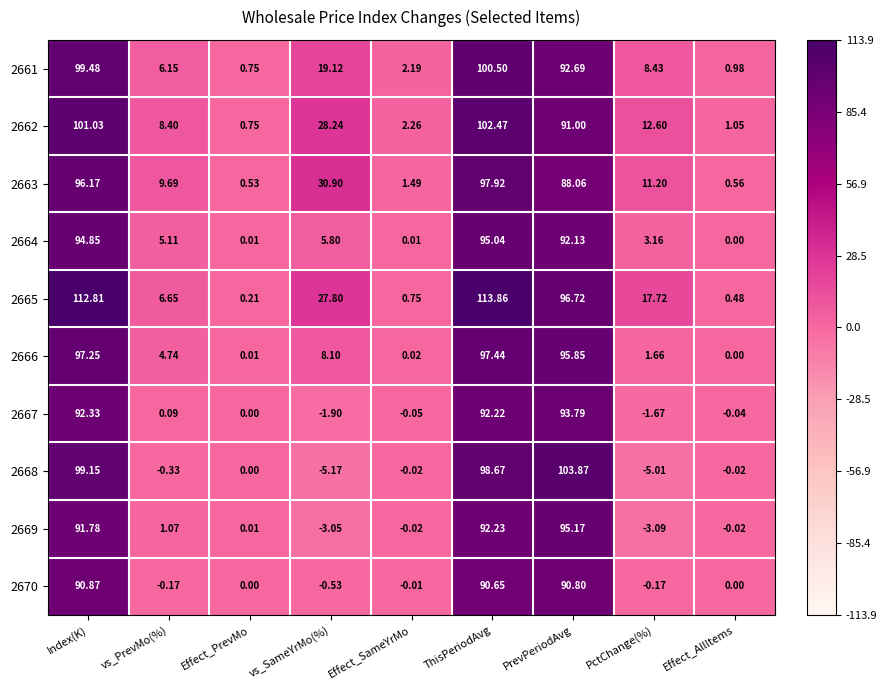

Which category has the lowest value across all series?

vs_SameYrMo(%)